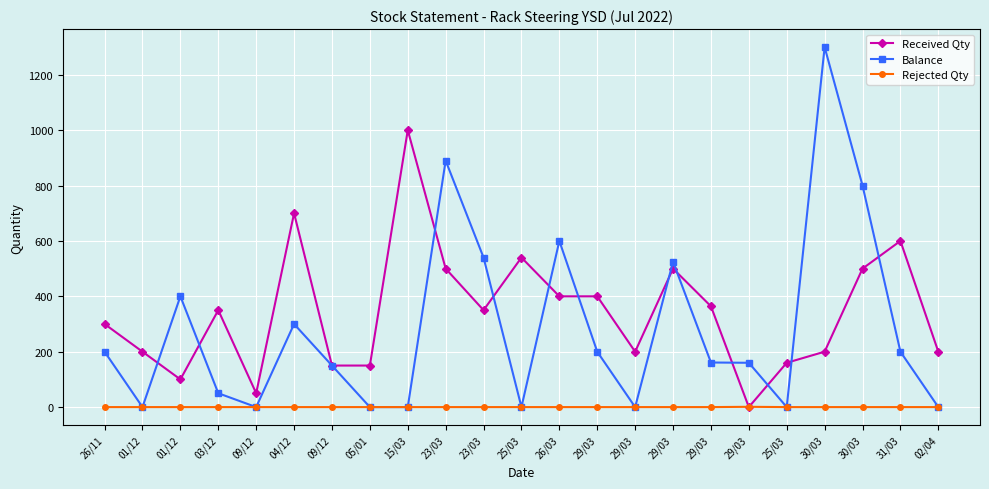

Which label corresponds to the largest value in the chart?

30/03